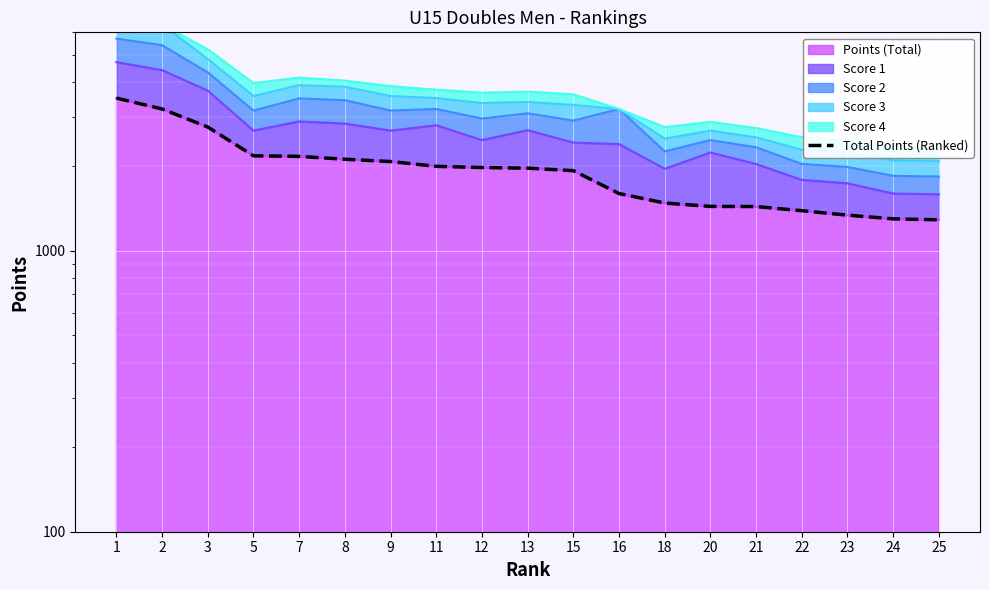

List the labels in order of value, largest first.

1, 2, 3, 5, 7, 8, 9, 11, 12, 13, 15, 16, 18, 20, 21, 22, 23, 24, 25